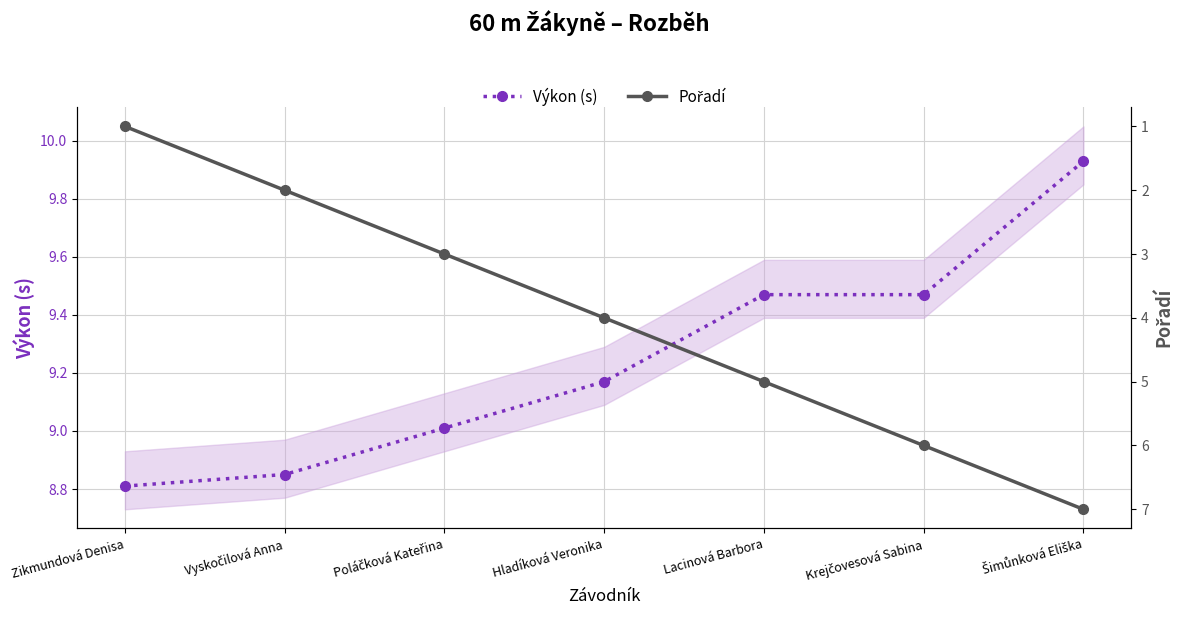

Count the Pořadí values in the range 2 to 6.

5